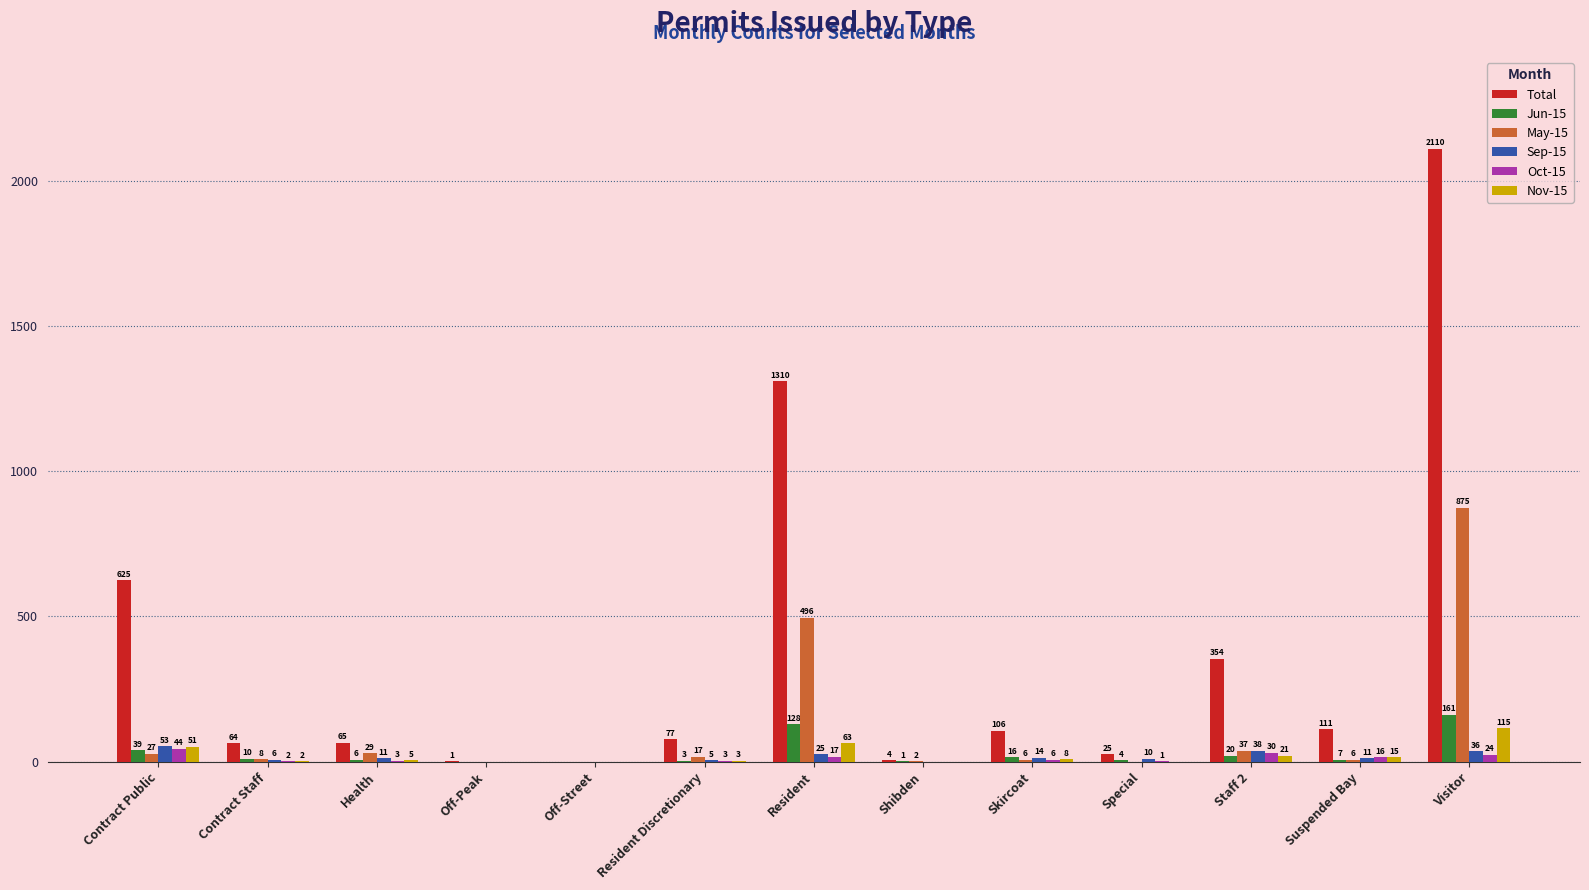

What are all the series names shown in the legend?

Total, Jun-15, May-15, Sep-15, Oct-15, Nov-15